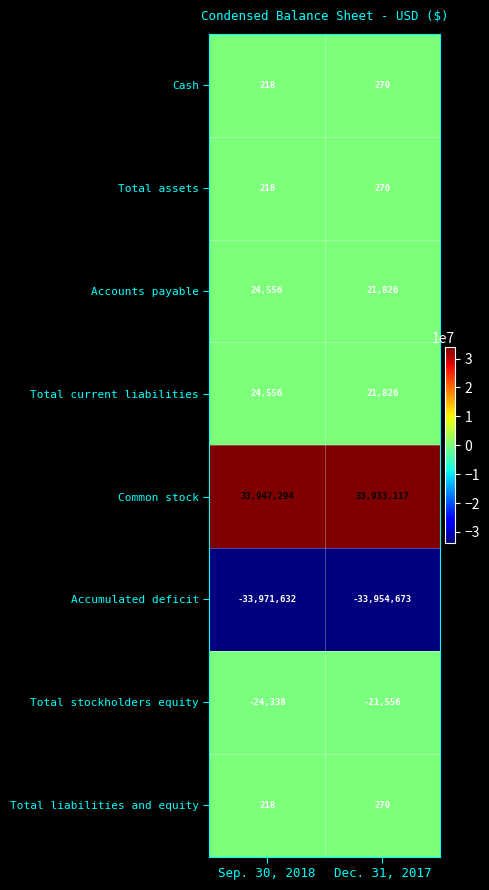

What is the difference between the Cash values at Dec. 31, 2017 and Sep. 30, 2018?

52